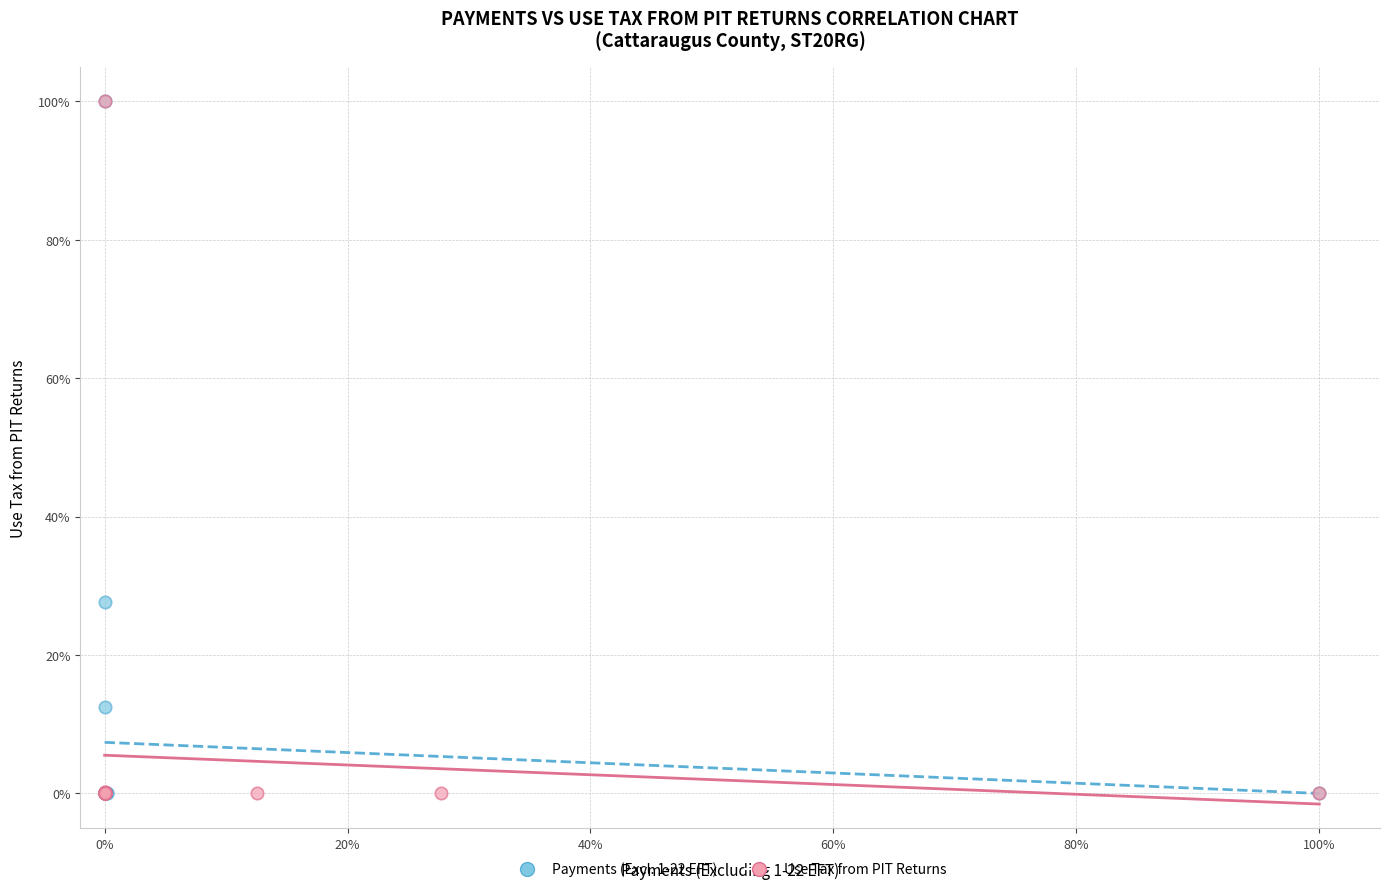

What are all the series names shown in the legend?

Payments (Excl. 1-22 EFT), Use Tax from PIT Returns